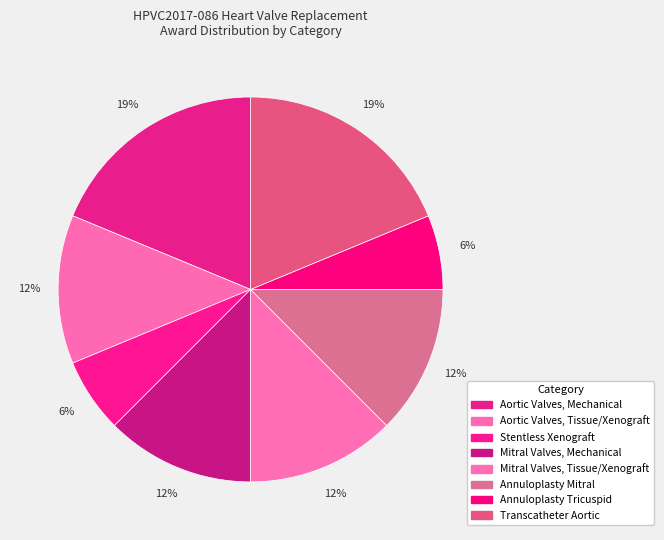

Does Aortic Valves, Mechanical account for over 50% of the chart?

No